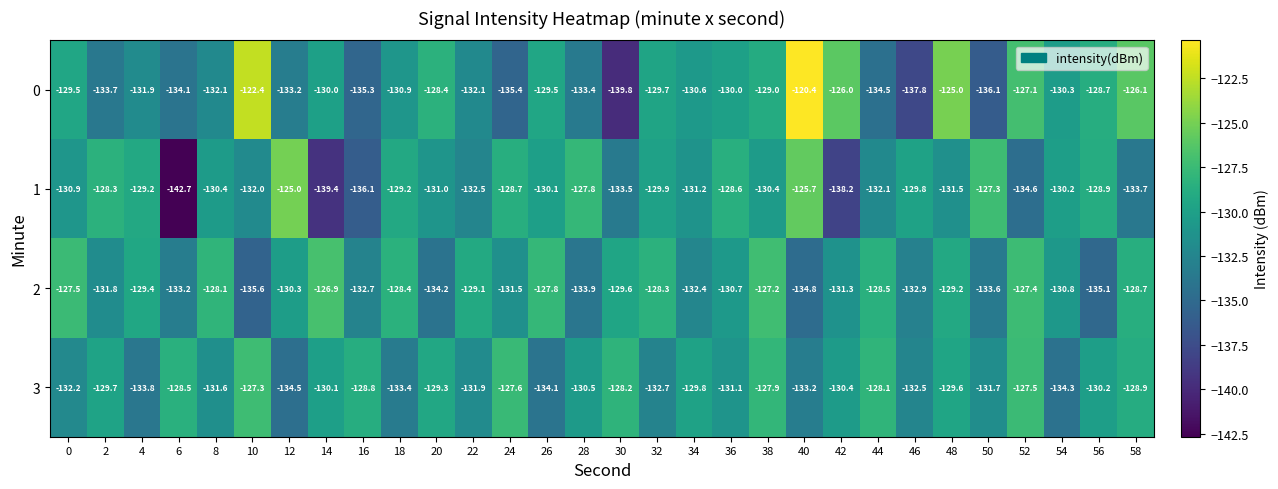

What is the total value across all series at 52?

-516.6